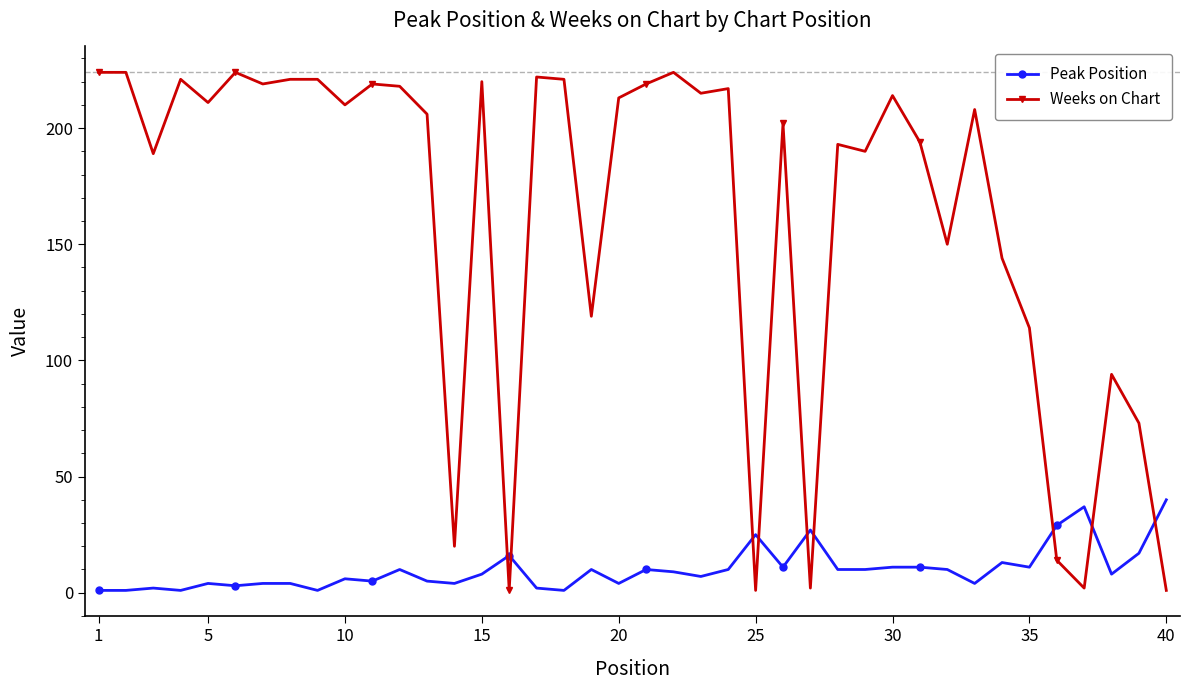

Which series has the largest range (max minus min)?

Weeks on Chart